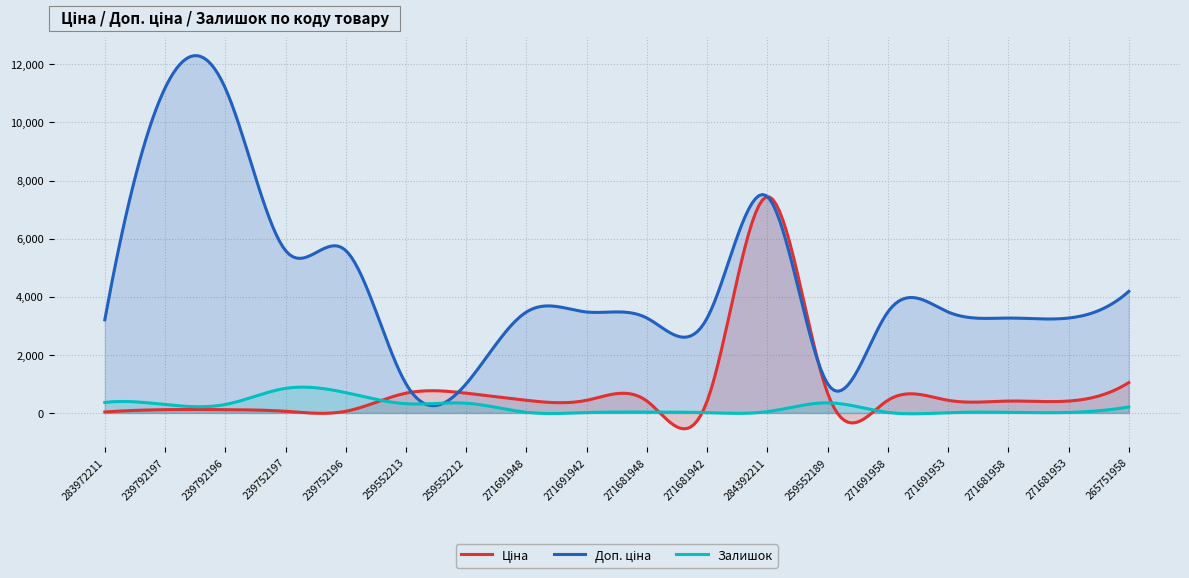

What is the maximum value for Залишок?

888.2